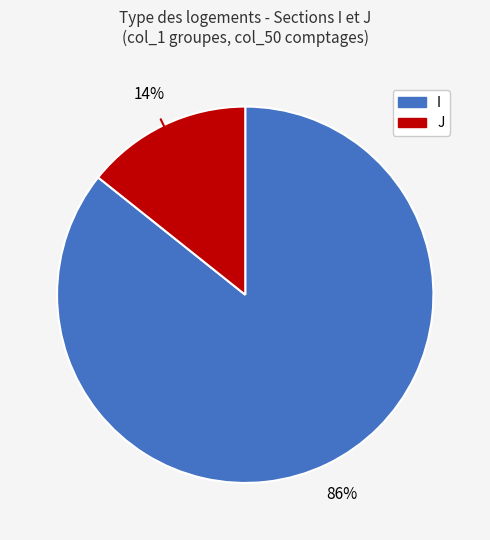

Combined, do I and J account for over 50%?

Yes